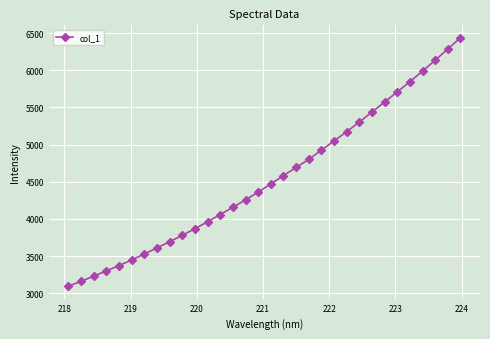

True or false: the data has more than 2 interior local peaks.

False